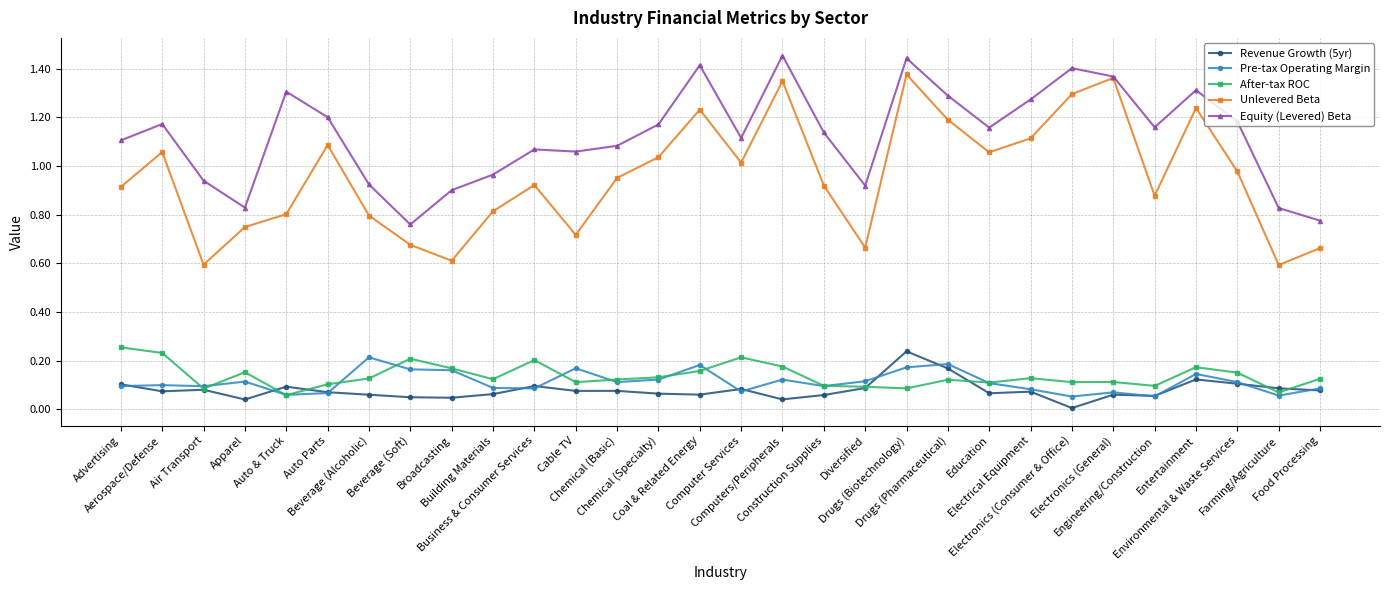

What position from the right is Entertainment?

4